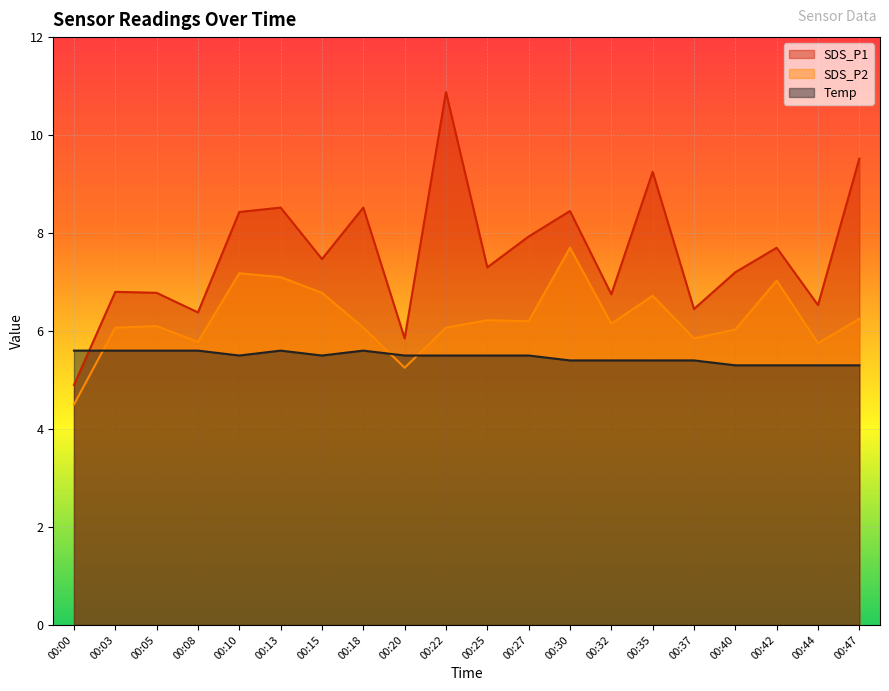

Reading left to right, extract all data points from this chart.

SDS_P1: 4.9	6.8	6.8	6.4	8.4	8.5	7.5	8.5	5.8	10.9	7.3	7.9	8.4	6.8	9.2	6.5	7.2	7.7	6.5	9.5
SDS_P2: 4.5	6.1	6.1	5.8	7.2	7.1	6.8	6.1	5.2	6.1	6.2	6.2	7.7	6.2	6.7	5.8	6.0	7.0	5.8	6.2
Temp: 5.6	5.6	5.6	5.6	5.5	5.6	5.5	5.6	5.5	5.5	5.5	5.5	5.4	5.4	5.4	5.4	5.3	5.3	5.3	5.3